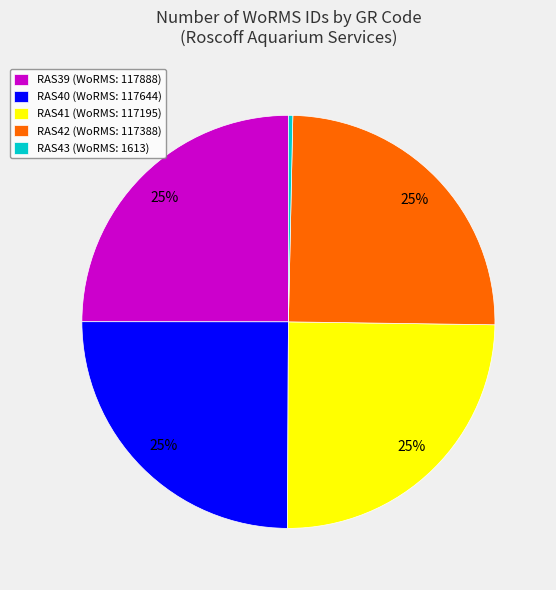

The RAS39 (WoRMS: 117888) slice represents 25% of the pie. True or false?

True